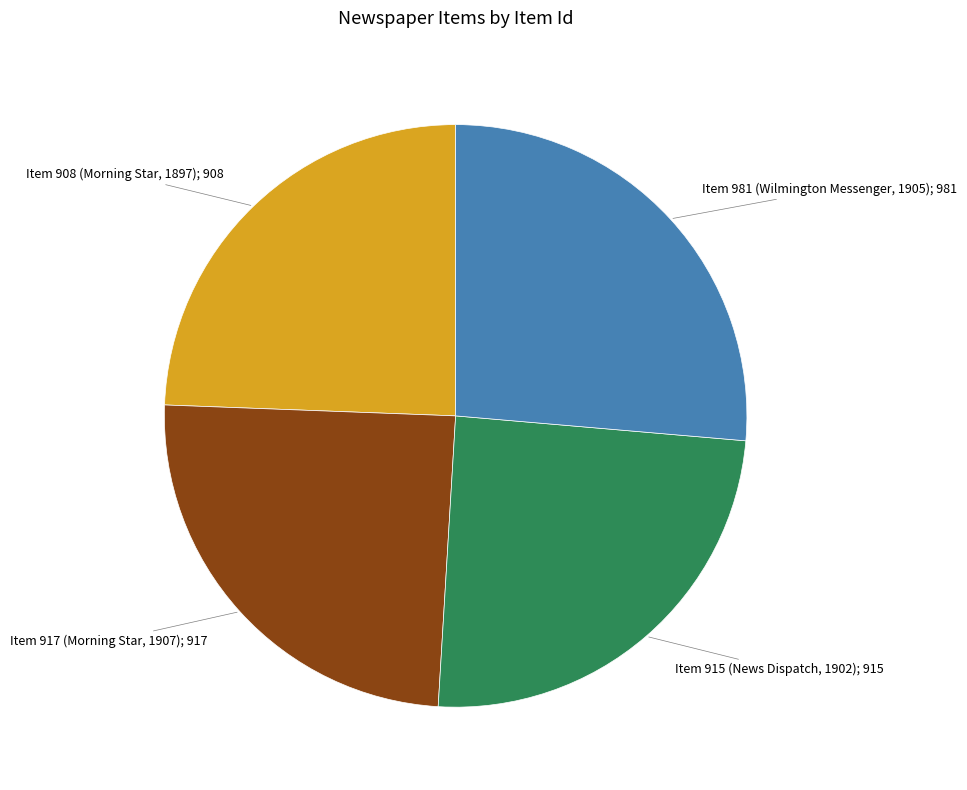

How many slices are in this pie chart?

4